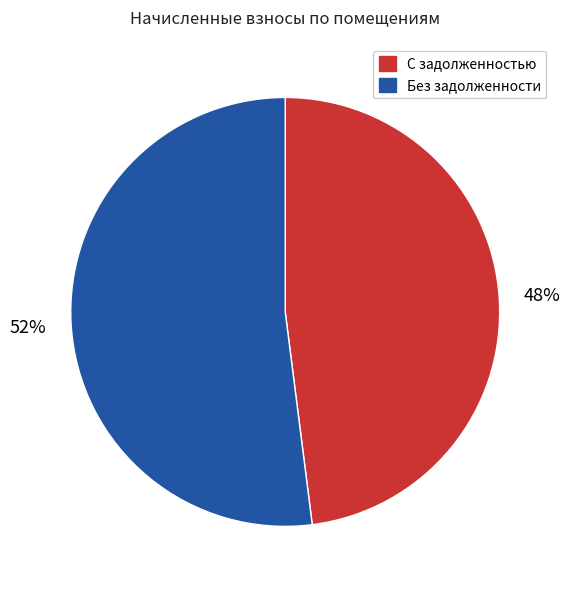

To the nearest percent, what percentage of the pie is Без задолженности?

52%